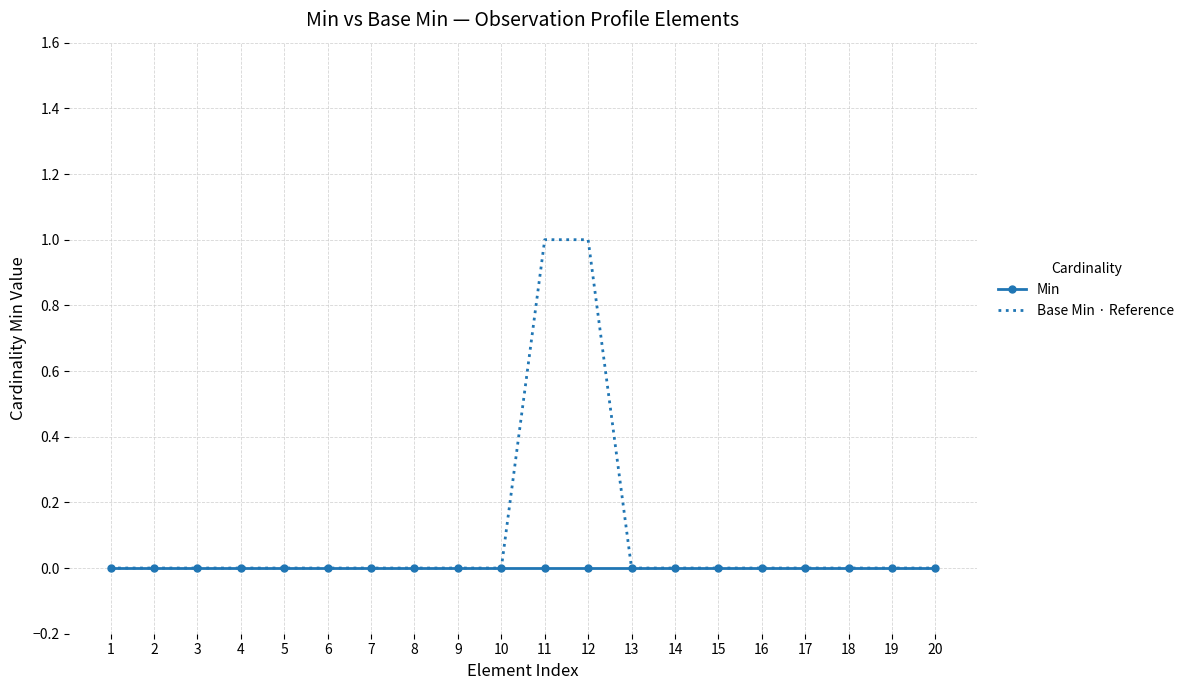

What are all the series names shown in the legend?

Min, Base Min · Reference